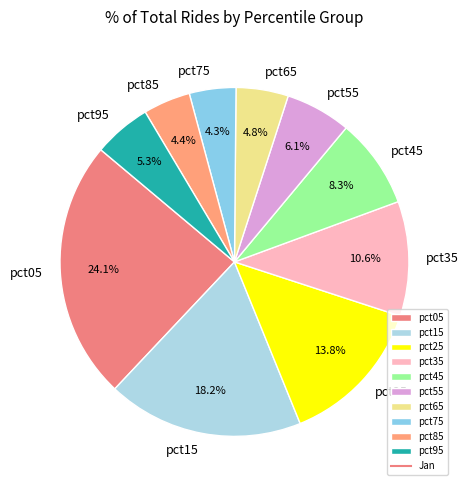

How much of the chart is everything except pct85?

95.6%